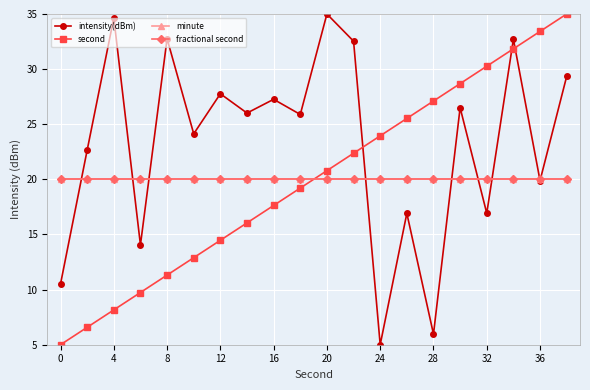

Which series has the largest range (max minus min)?

intensity(dBm)